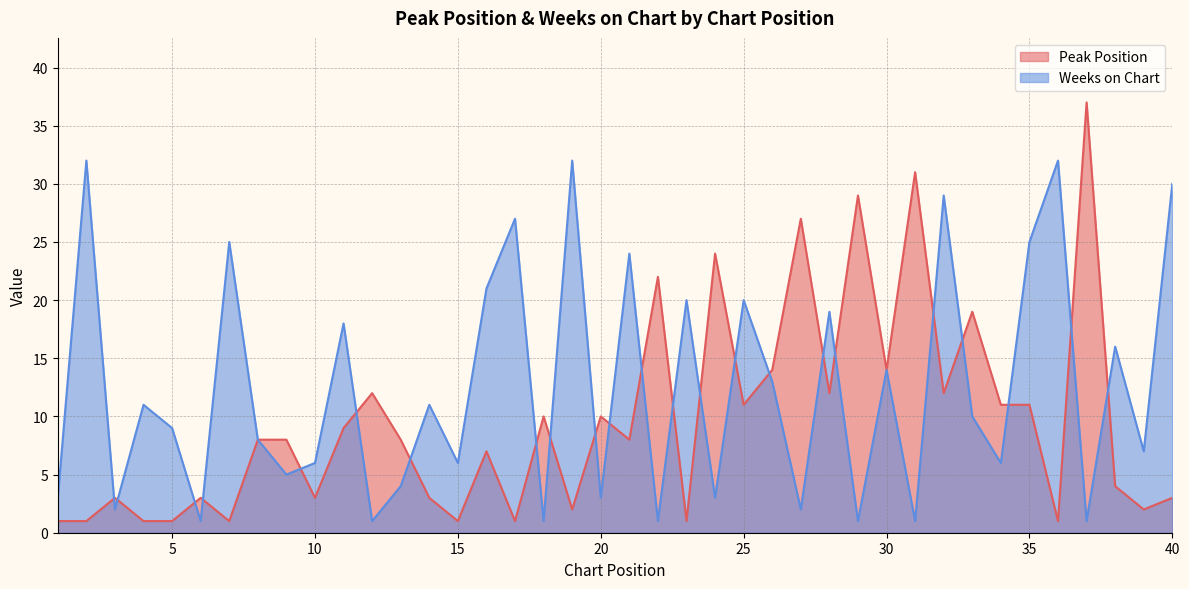

How many values in the Peak Position series exceed 8?

18